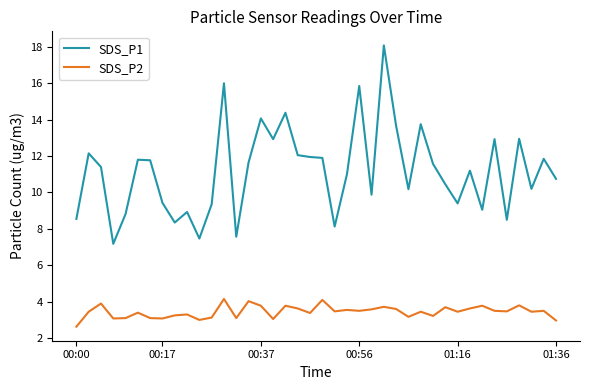

True or false: SDS_P1 and SDS_P2 cross at least once.

False